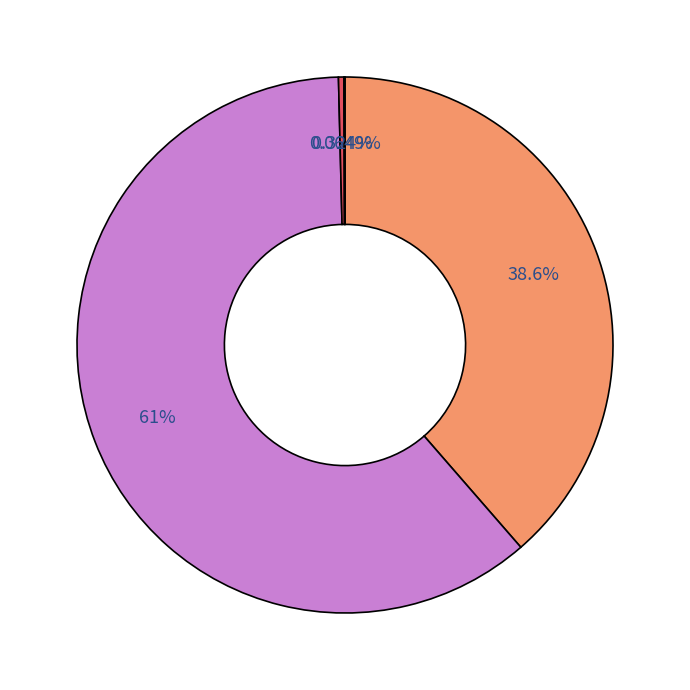

Is there any slice that represents more than half of the pie?

Yes